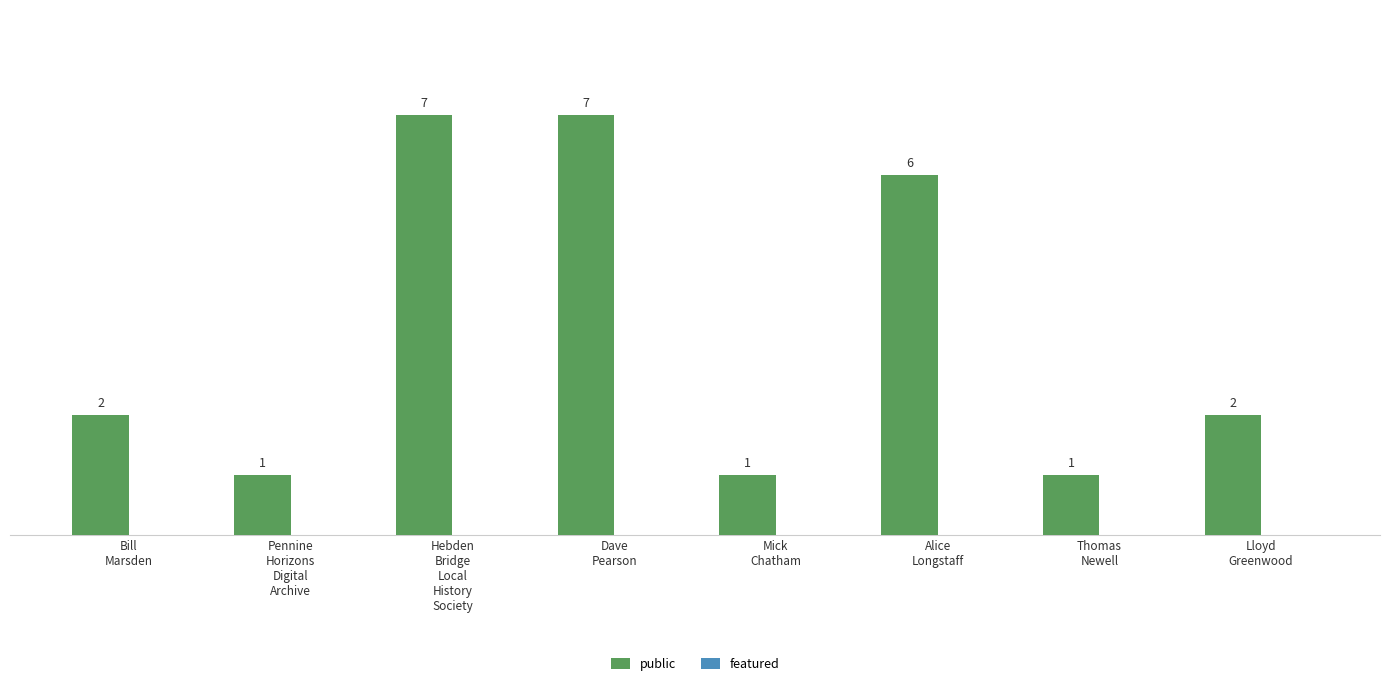

Reading left to right, transcribe all the data shown in this chart.

2	1	7	7	1	6	1	2